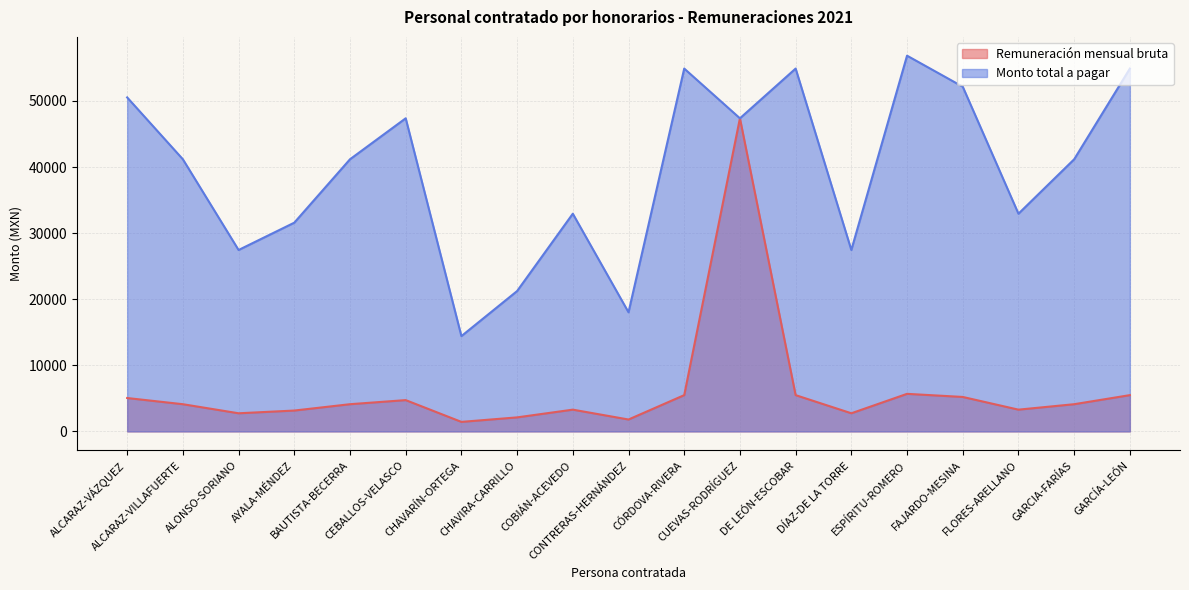

What is the difference between the Remuneración mensual bruta values at GARCIA-FARÍAS and CHAVARÍN-ORTEGA?

2675.9